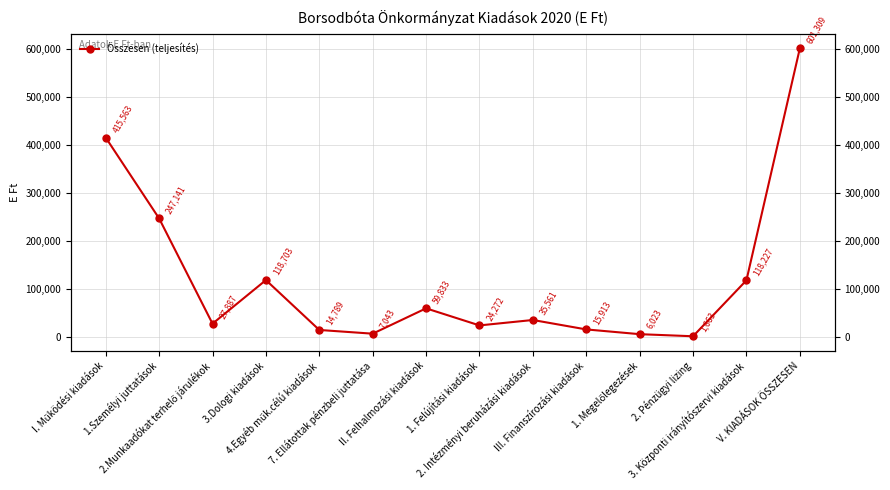

Between 4.Egyéb műk.célú kiadások and 1. Felújítási kiadások, which is larger?

1. Felújítási kiadások